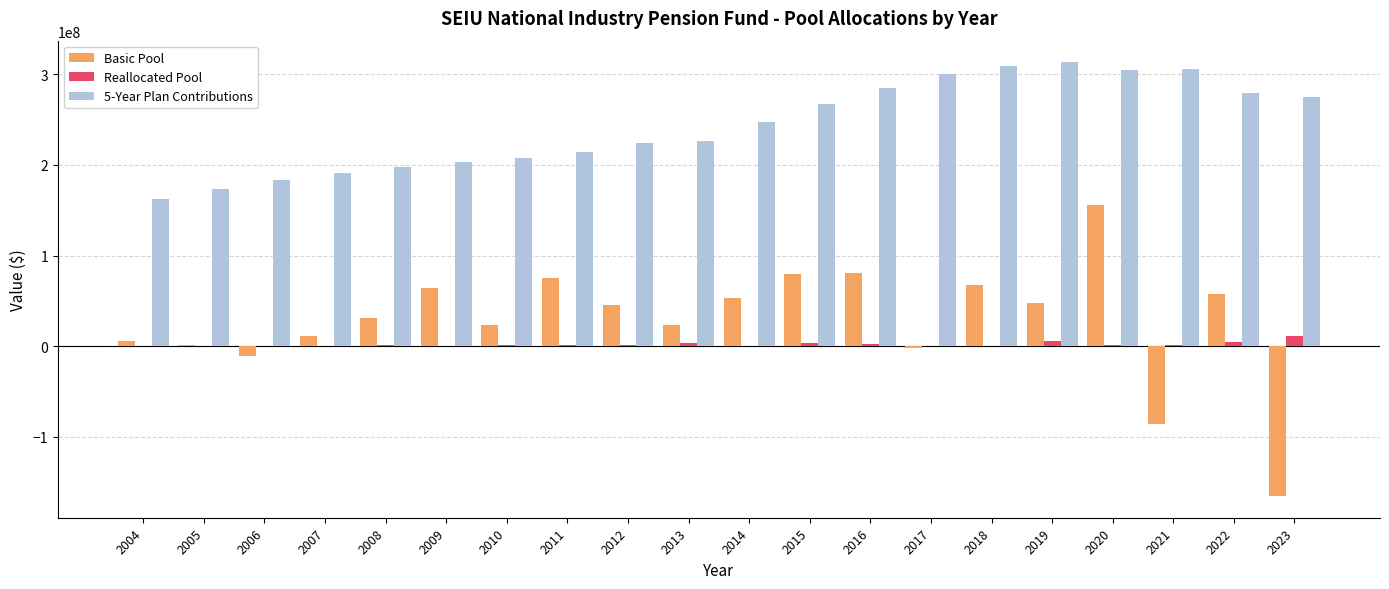

What is the sum of all Reallocated Pool values?

40017626